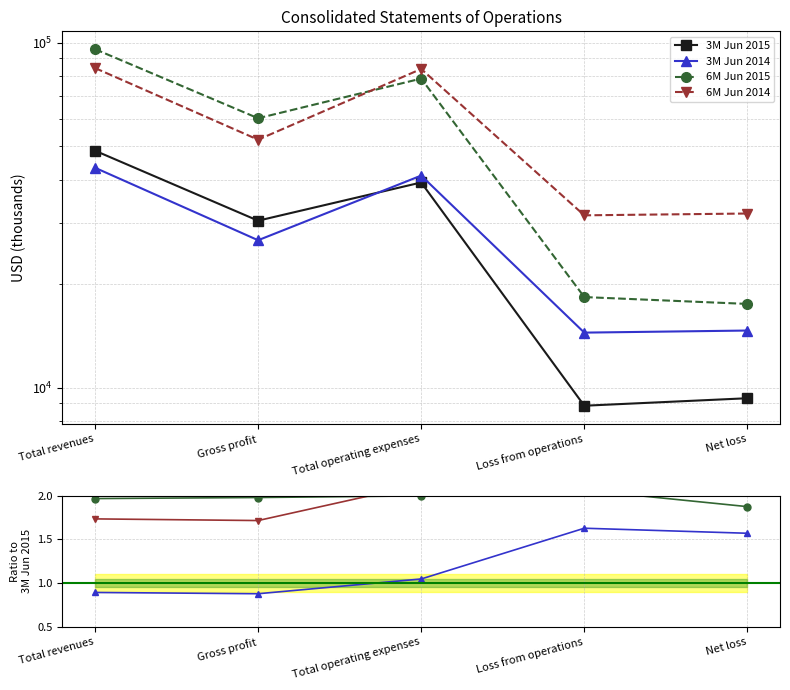

What is the minimum value shown in the chart?

0.9